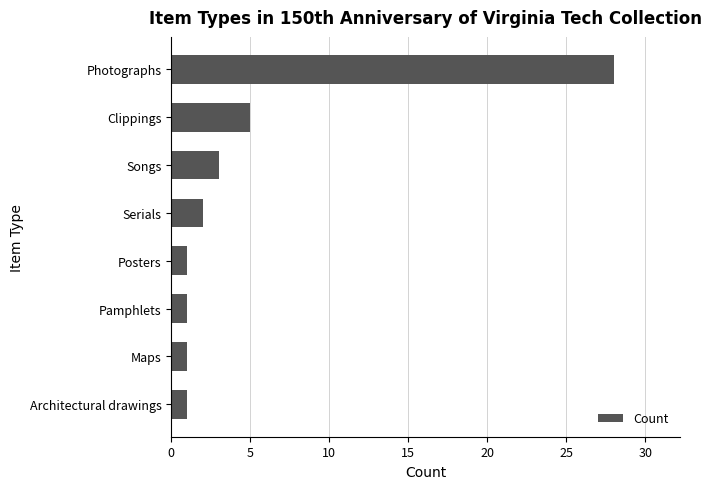

Reading bottom to top, what are all the values shown in this chart?

1	1	1	1	2	3	5	28